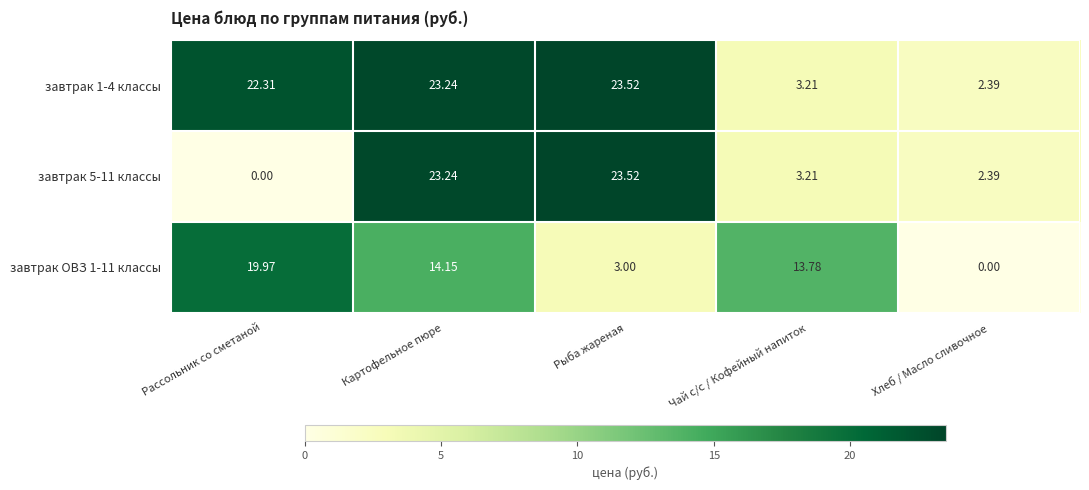

Where does the завтрак 5-11 классы series first go above 3?

Картофельное пюре